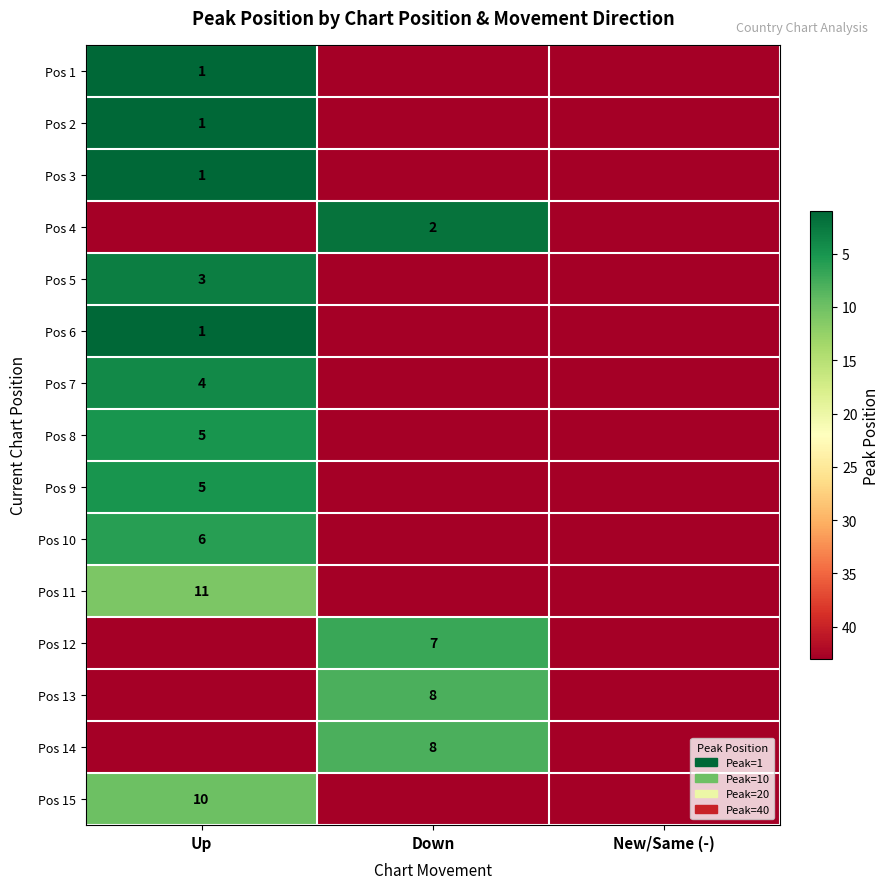

The Pos 11 series shows 16 at Up. True or false?

False